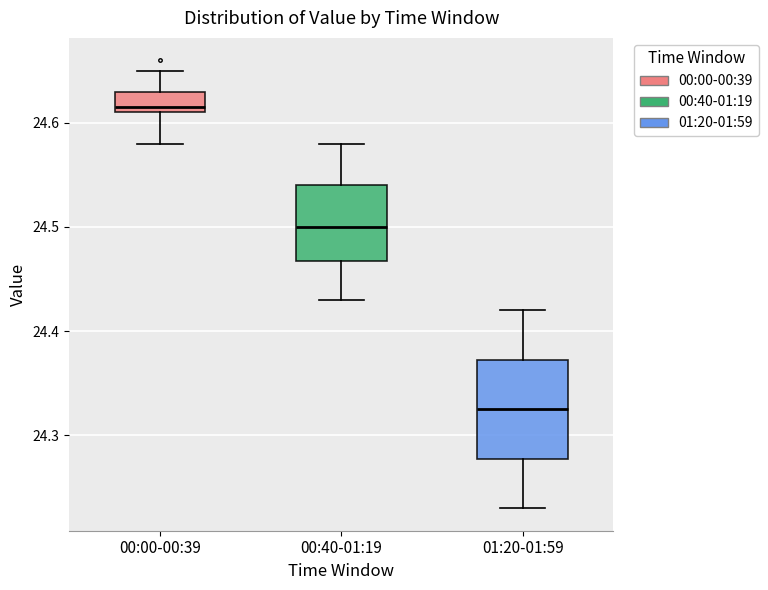

Reading left to right, read every box against the y-axis: the position of its median line, the range the box covers, and the ends of its whiskers. The values are not printed on the chart, so give them approximately, as read against the axis.

00:00-00:39: median 24.62, box 24.61 to 24.63, whiskers 24.58 to 24.65
00:40-01:19: median 24.50, box 24.47 to 24.54, whiskers 24.43 to 24.58
01:20-01:59: median 24.33, box 24.28 to 24.37, whiskers 24.23 to 24.42